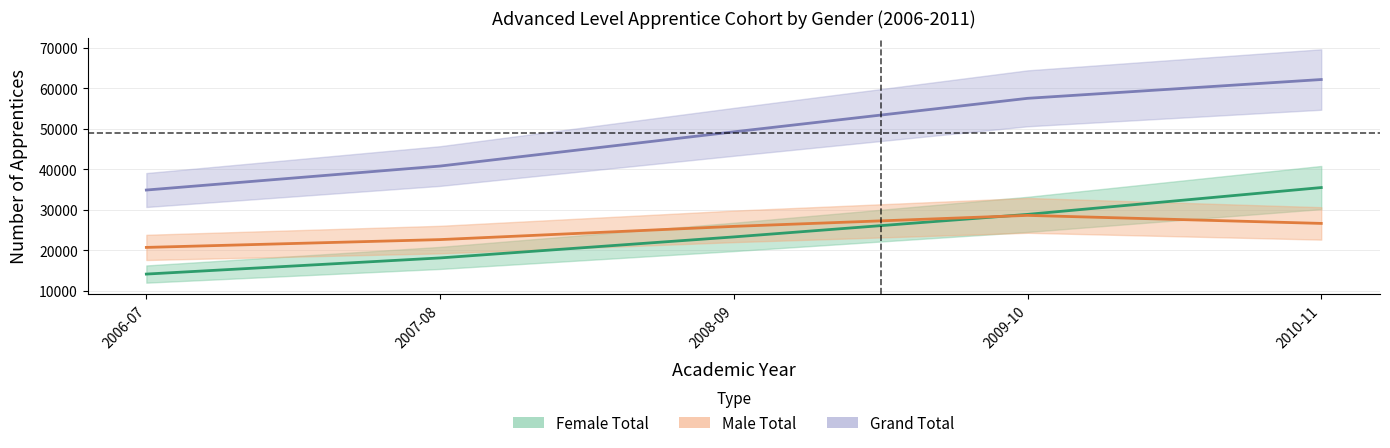

Does the chart display data point markers on the line(s)?

No